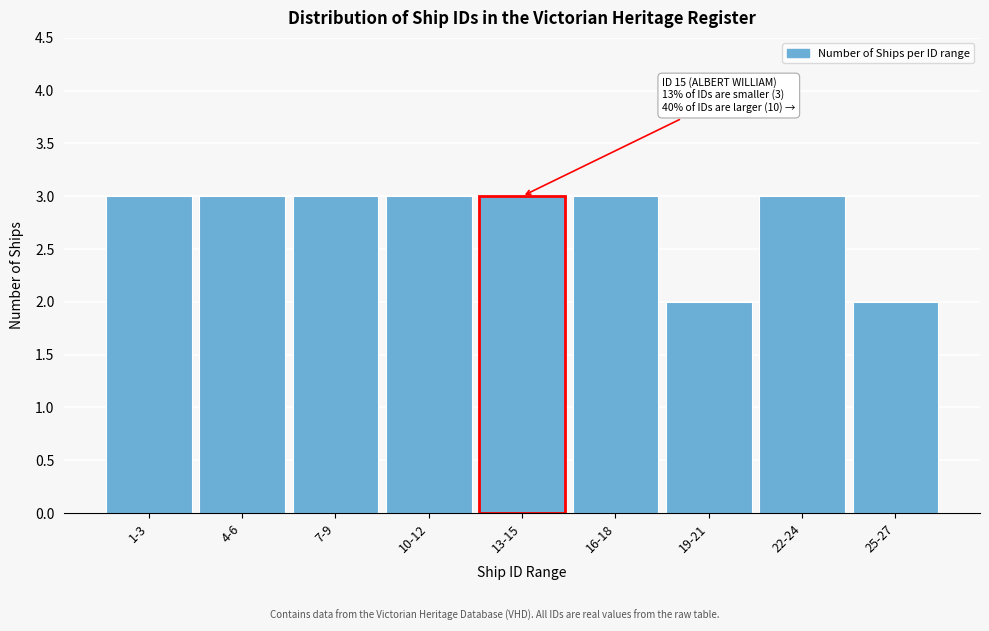

Reading left to right, list all the values displayed in this chart.

1-3=3	4-6=3	7-9=3	10-12=3	13-15=3	16-18=3	19-21=2	22-24=3	25-27=2